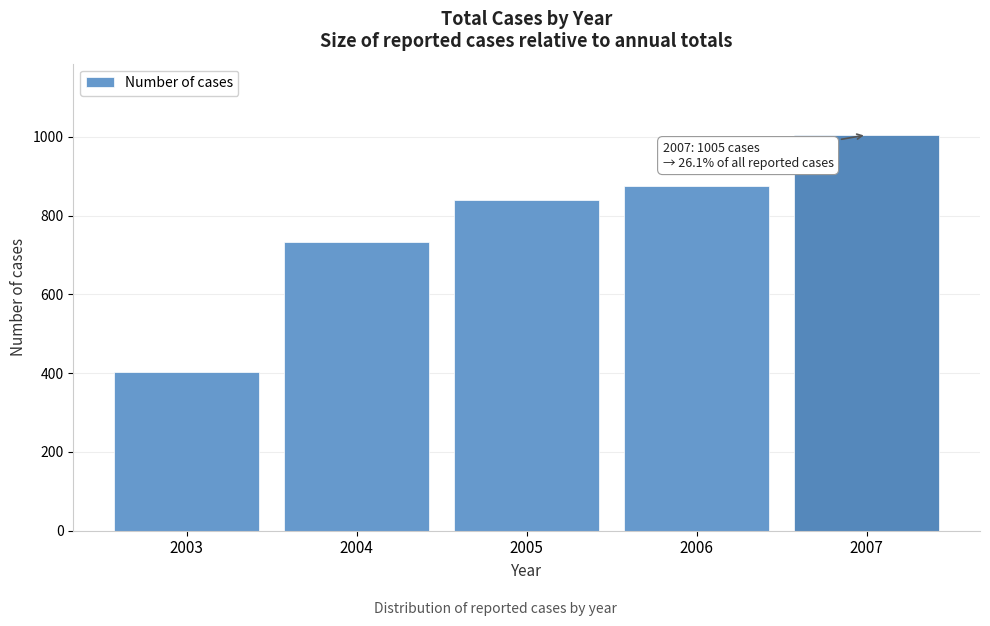

Reading left to right, what are all the values shown in this chart?

402	734	839	875	1005